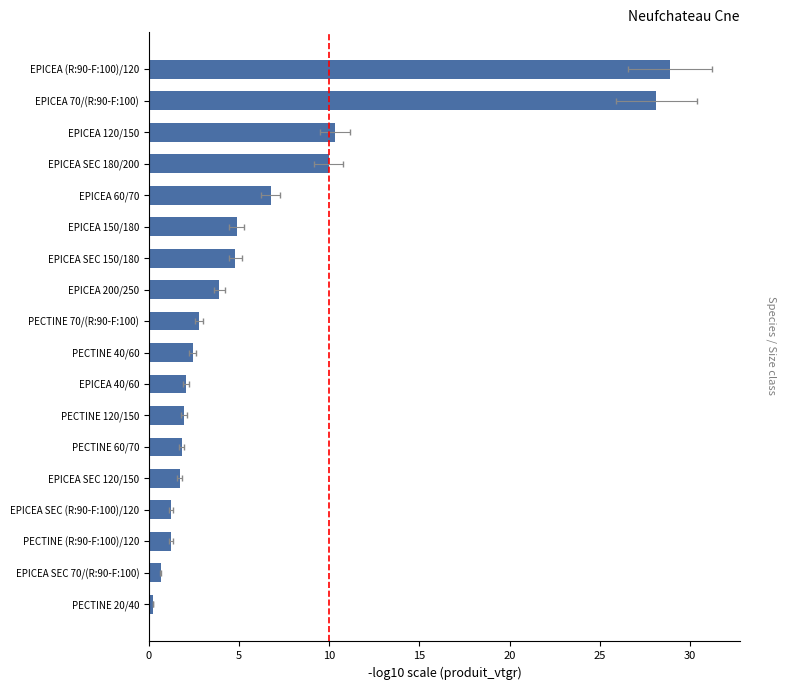

Where is produit_vtgr nearest to the value 14?

EPICEA 120/150